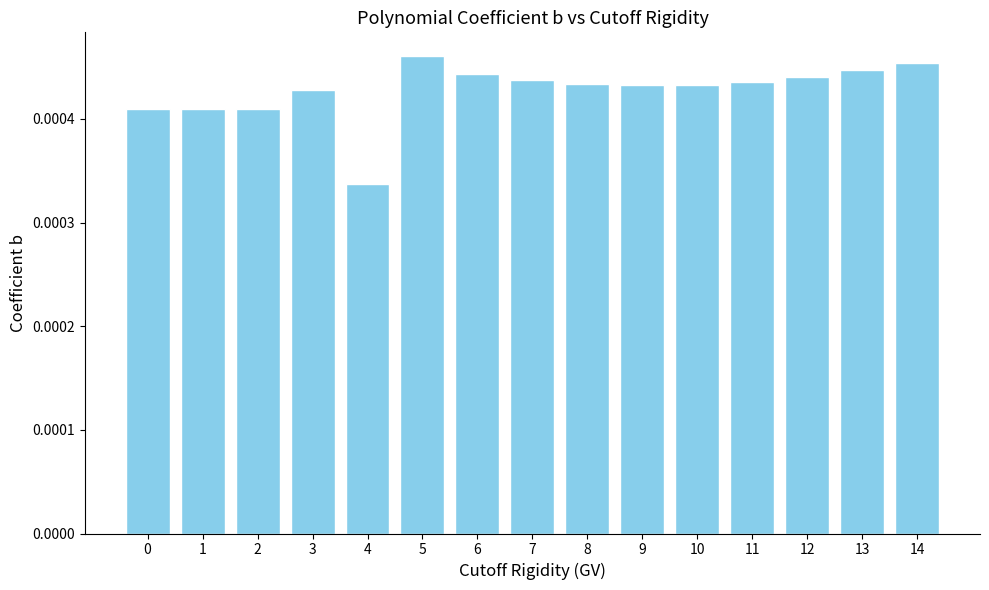

Count the values in the range 0 to 1.

15